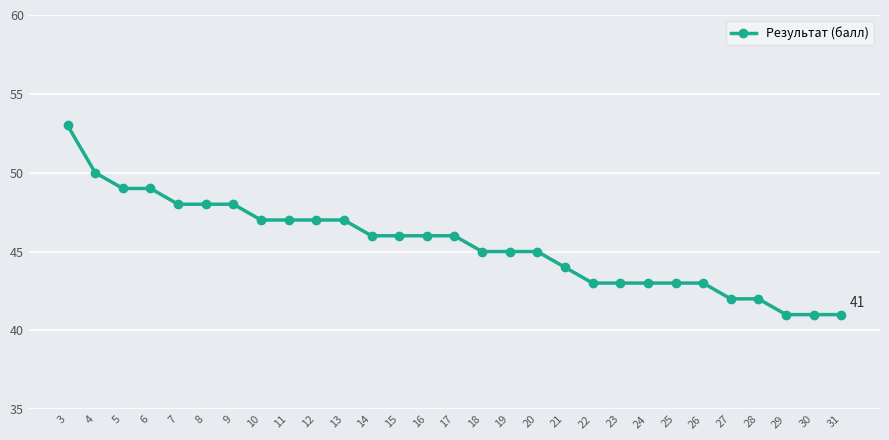

The chart shows a value of 22 at 20. True or false?

False